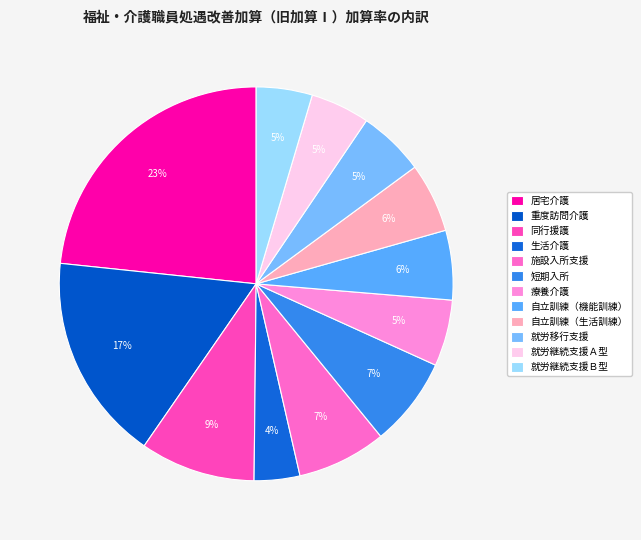

Is it true that 就労移行支援 is 12% of the pie?

False